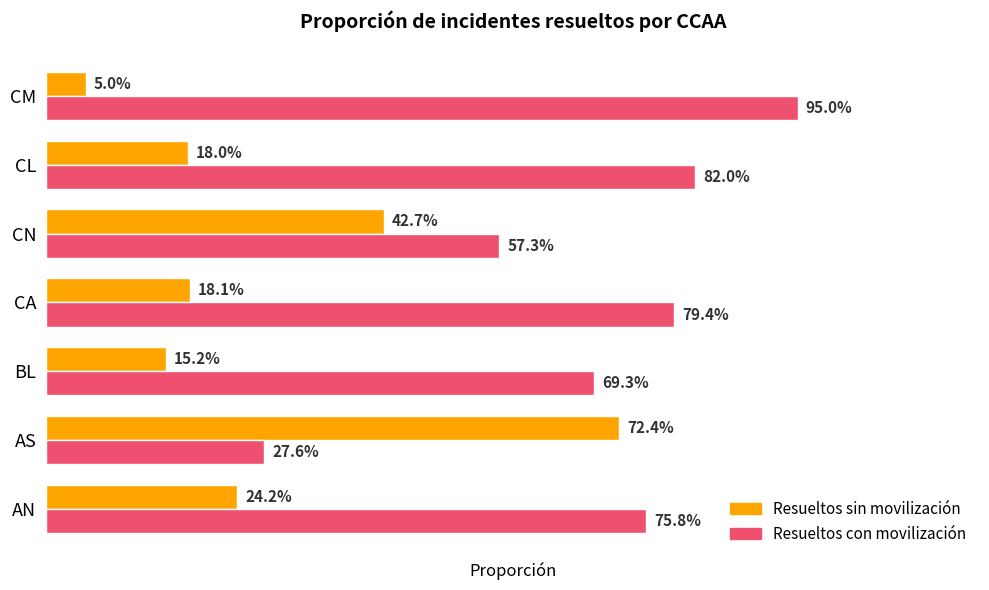

What are all the series names shown in the legend?

Resueltos sin movilización, Resueltos con movilización